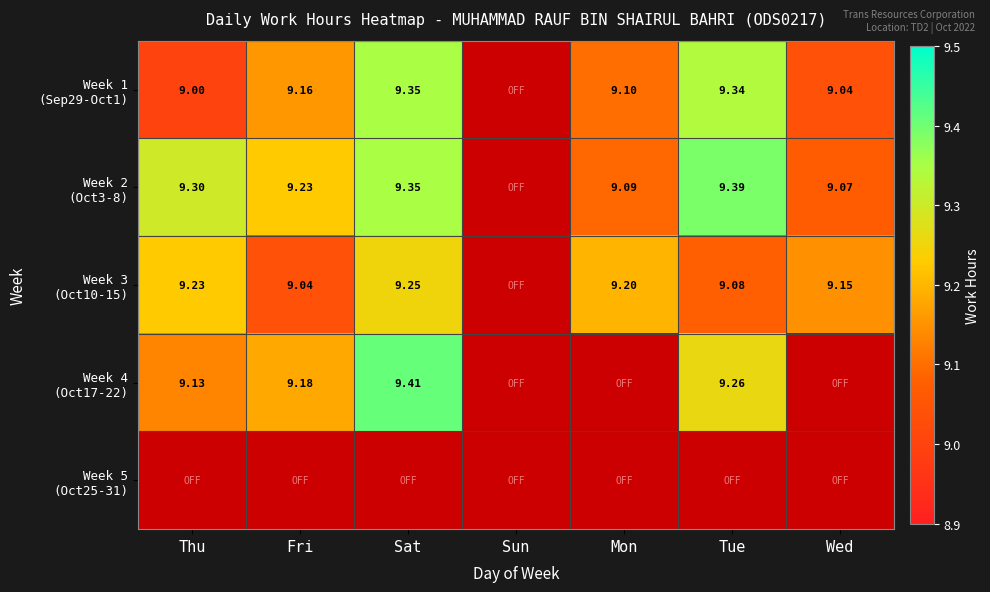

The value of Week 3 (Oct10-15) at Thu is 9.2. True or false?

True